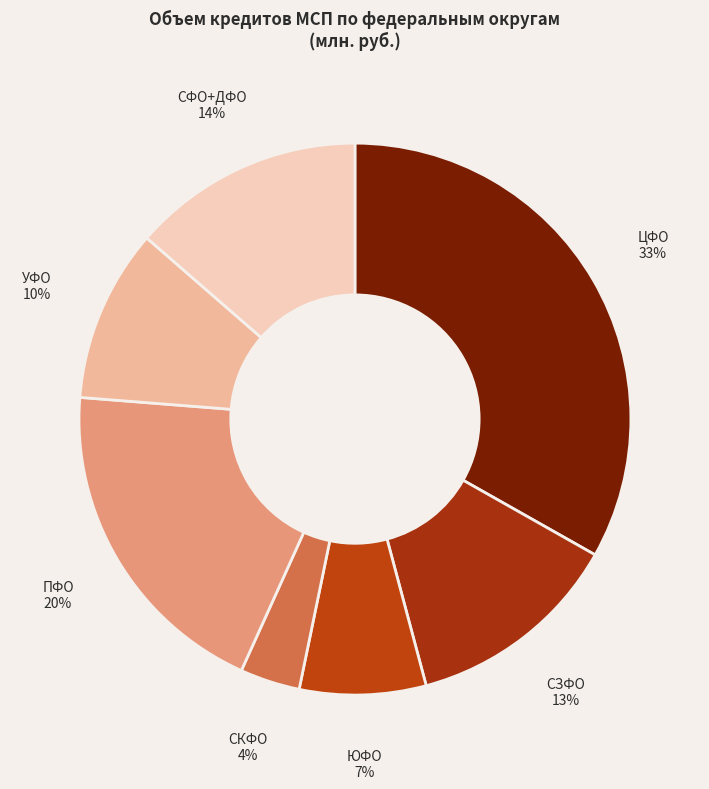

Which has a higher value, СКФО or ЦФО?

ЦФО